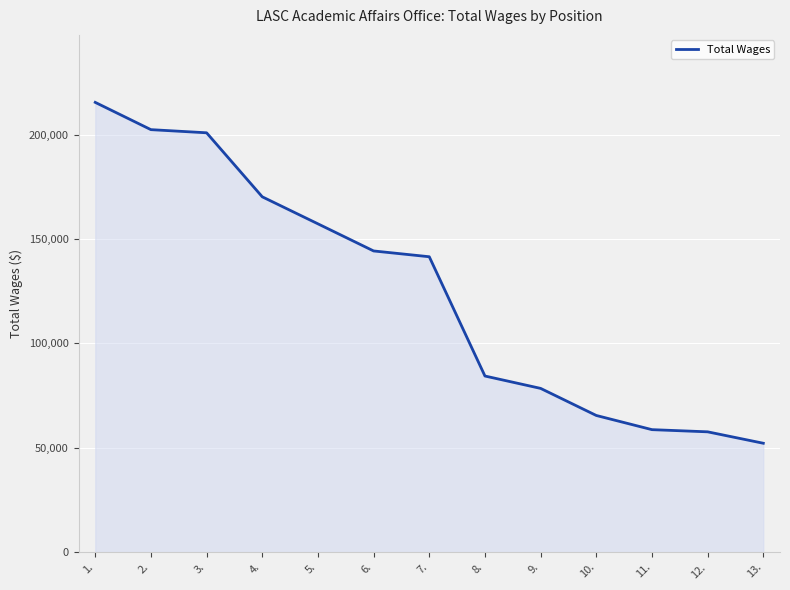

What position from the left is 12.?

12